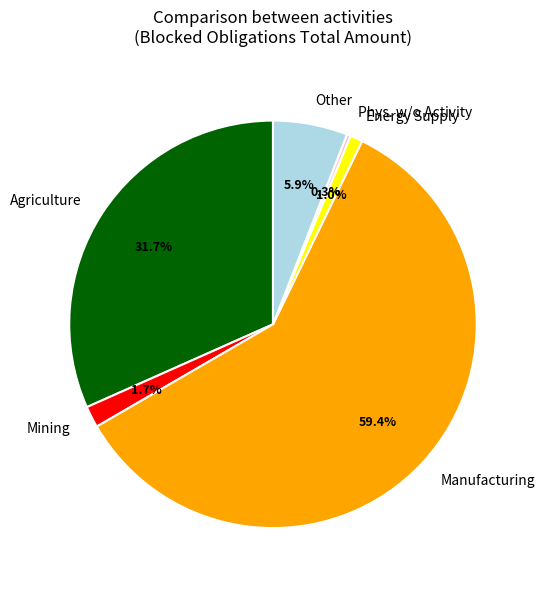

Combined, what portion of the pie is Mining and Agriculture?

33.4%